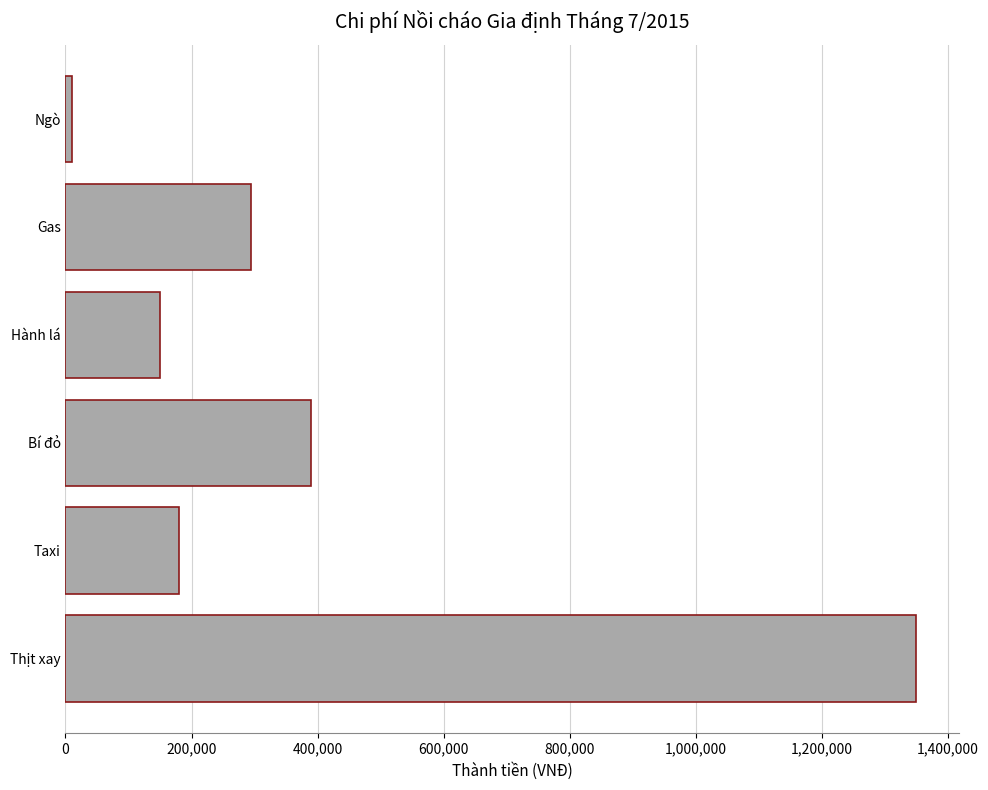

Rank the categories by value from lowest to highest.

Ngò, Hành lá, Taxi, Gas, Bí đỏ, Thịt xay